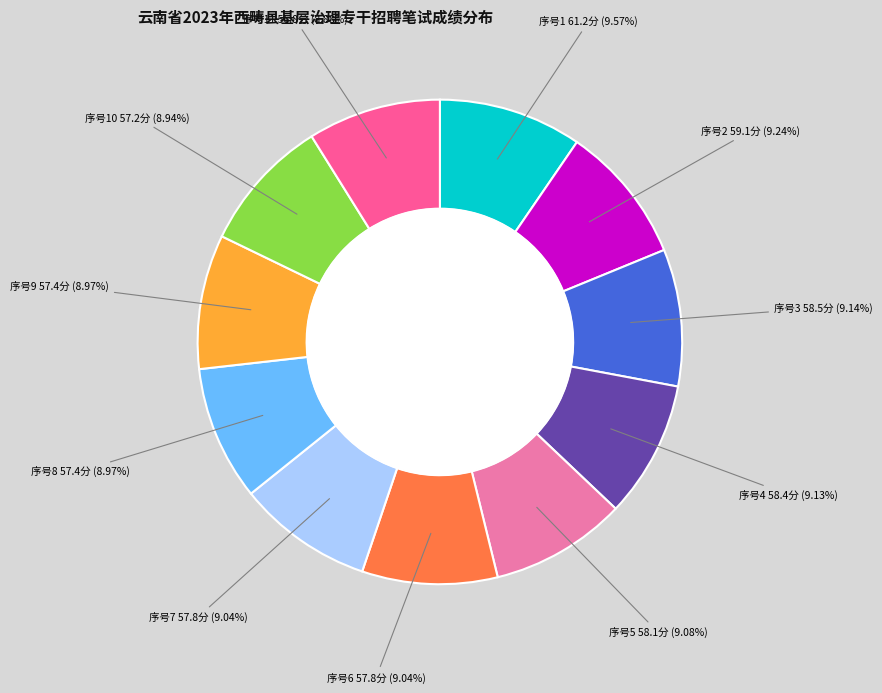

Is there a majority slice in this chart?

No